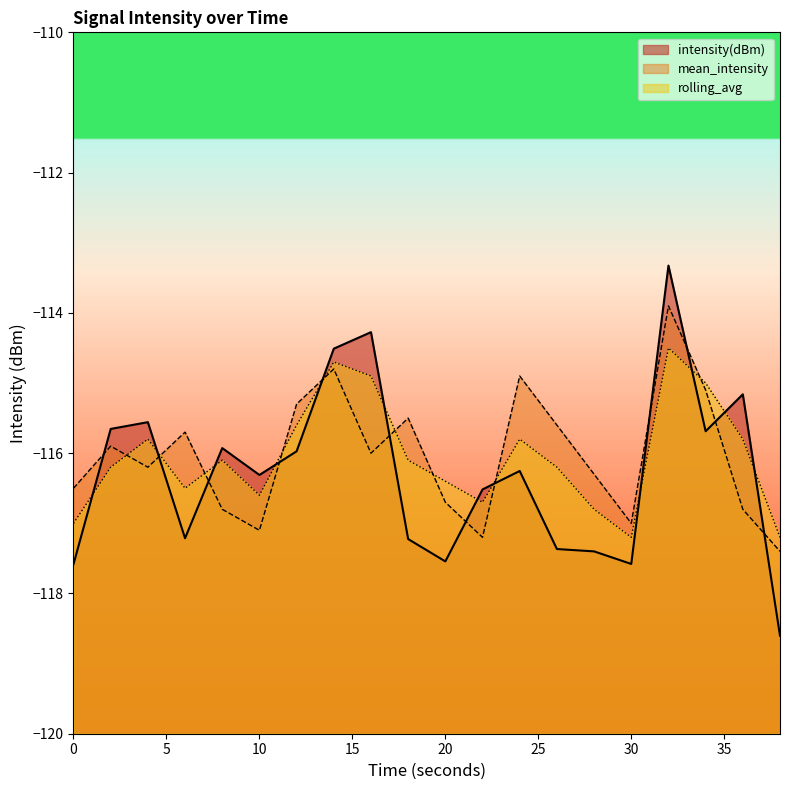

How many series are shown in this chart?

3